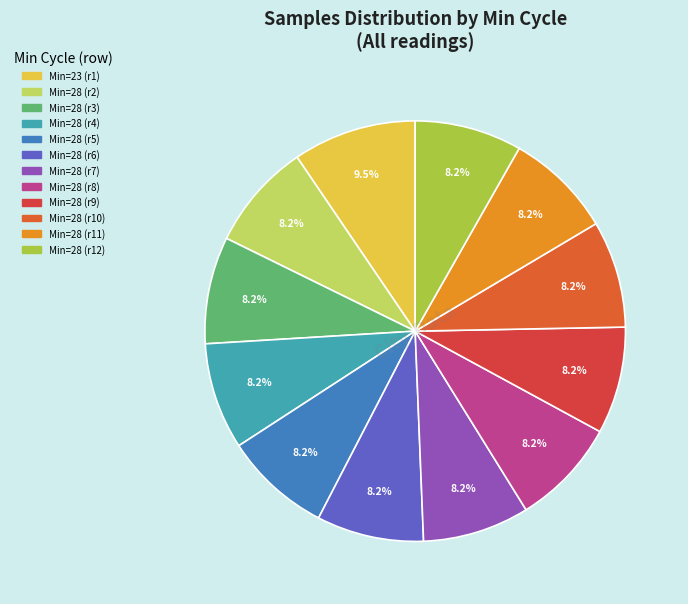

How many segments does this pie chart have?

12